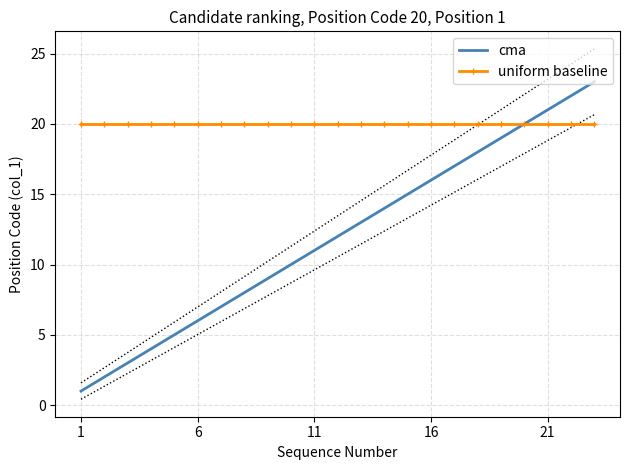

What is the average value of the uniform baseline series?

20